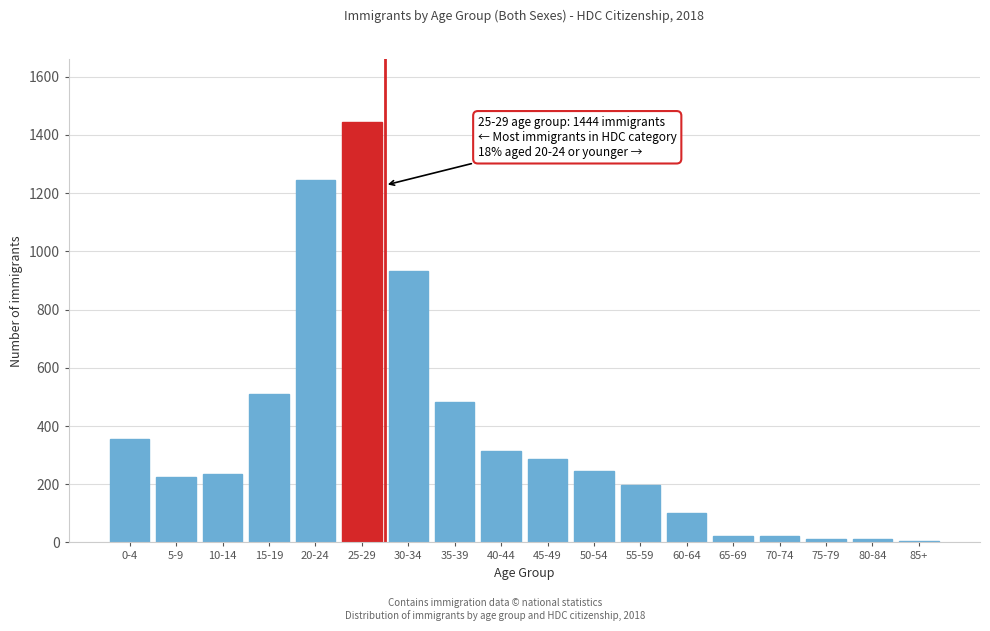

Which category has the highest value across all series?

25-29